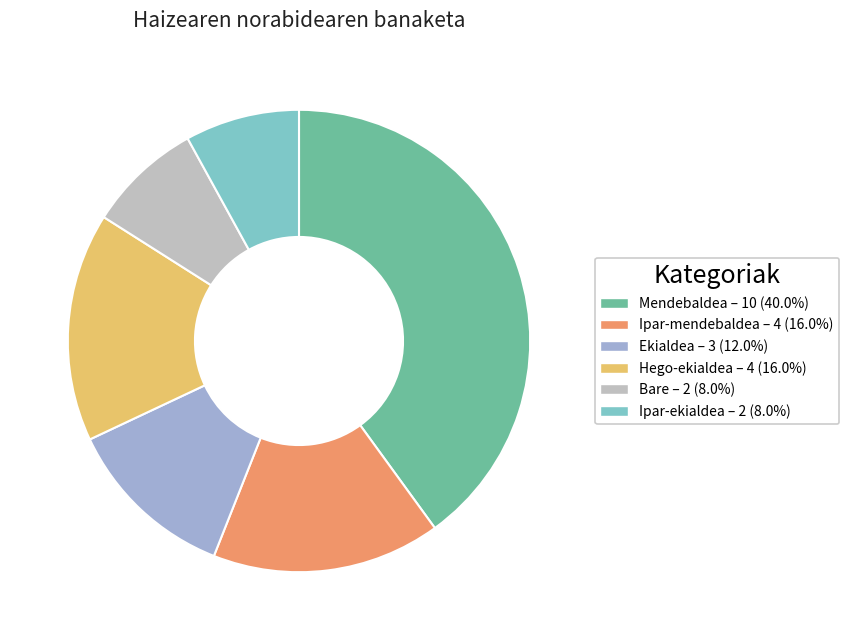

Is there any slice that represents more than half of the pie?

No